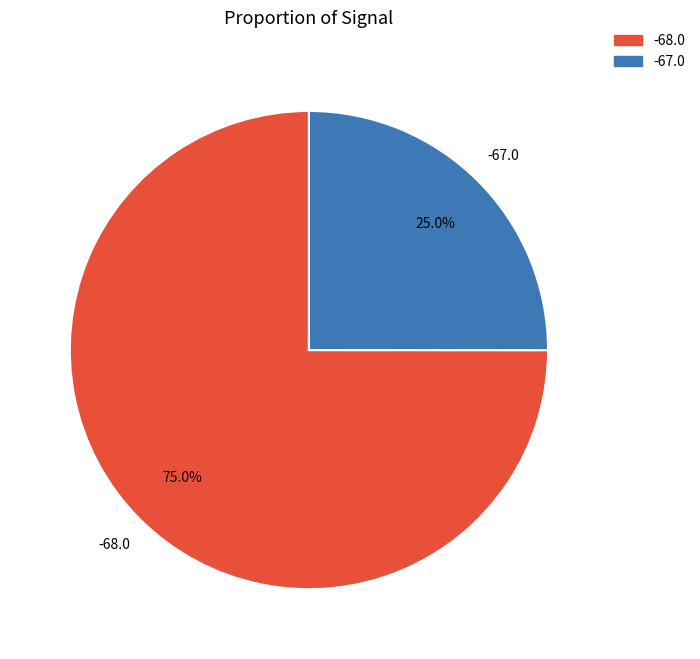

Which category accounts for the majority?

-68.0